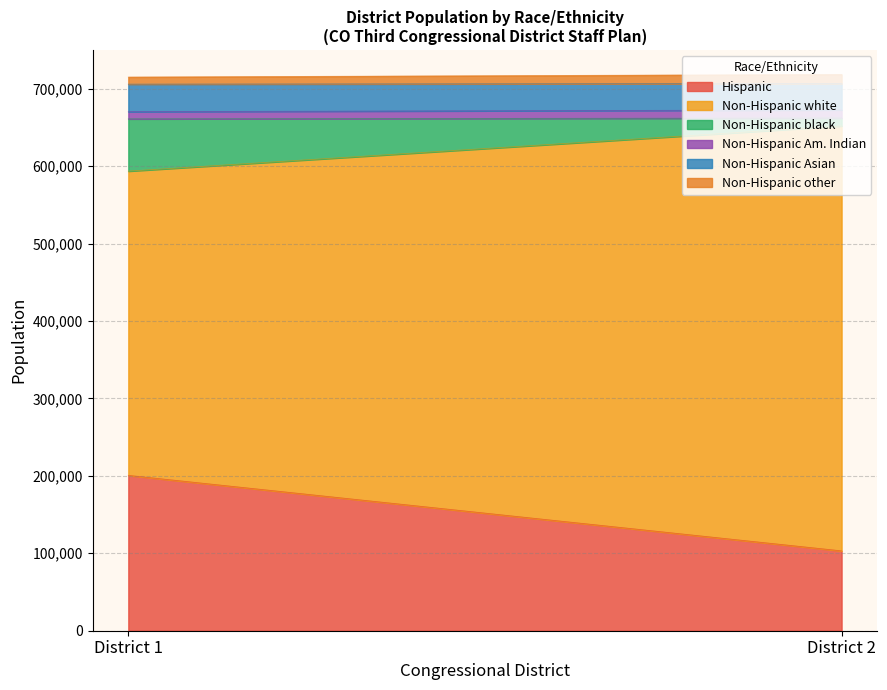

What is the highest value of the Hispanic series?

200616.0